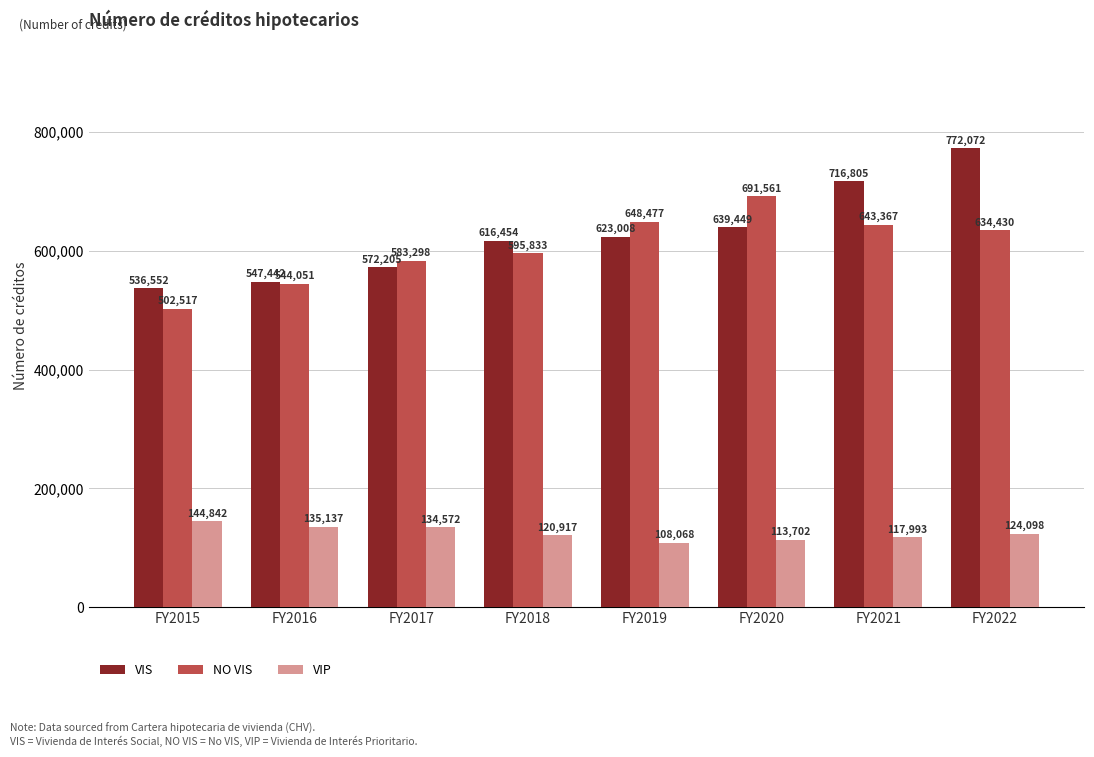

How many bars are there in each group?

3